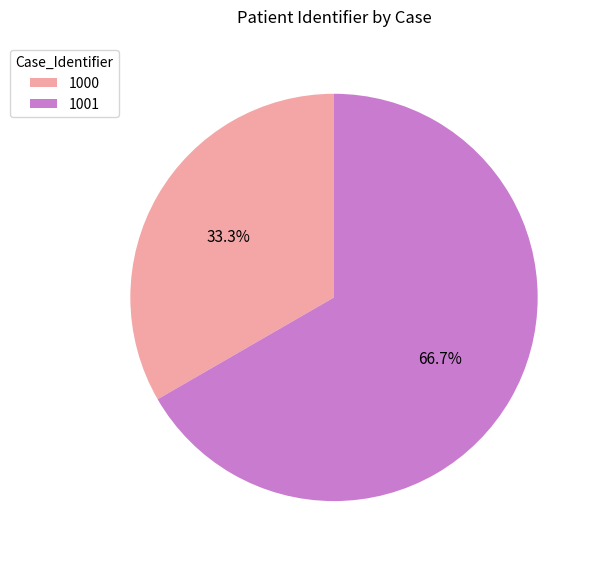

Which category has the smallest portion of the pie?

1000